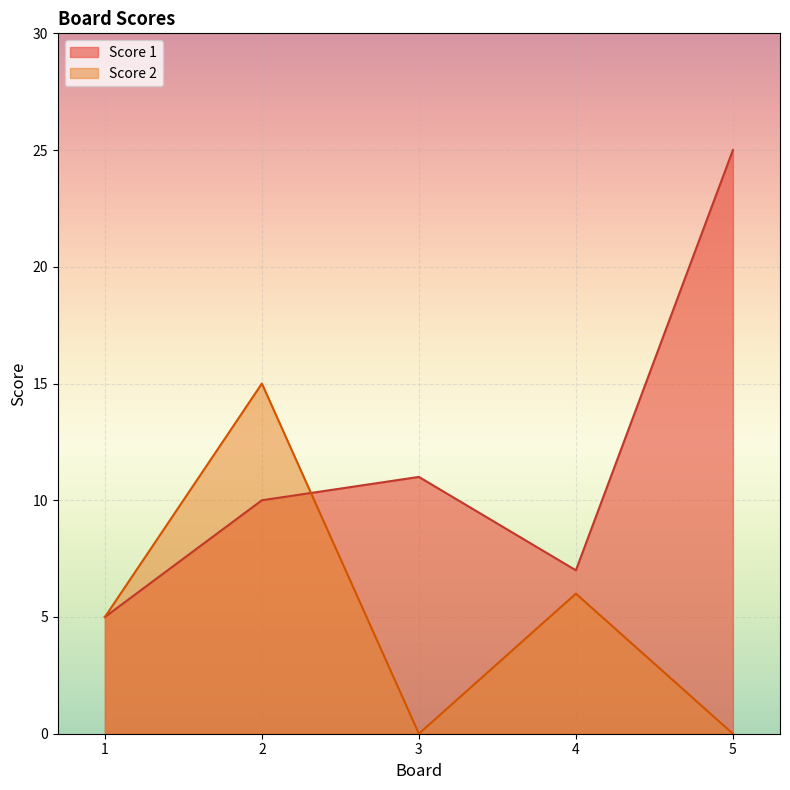

Where is the first local maximum for Score 1?

3